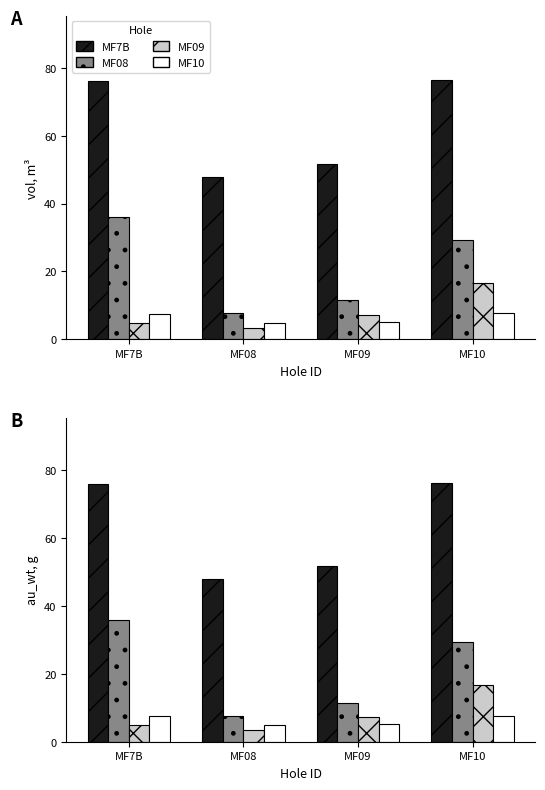

What is the label of the 3rd bar from the right?

MF08